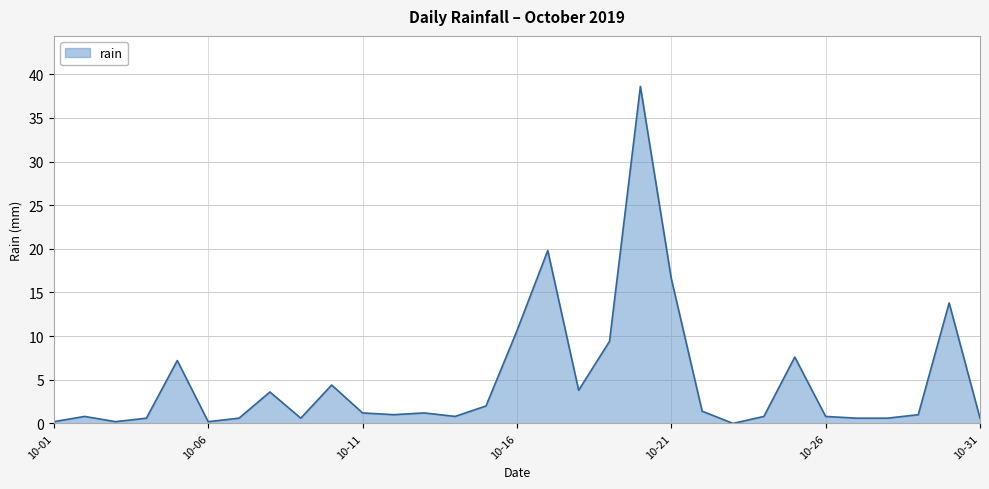

What is the difference between the maximum and minimum values?

38.6